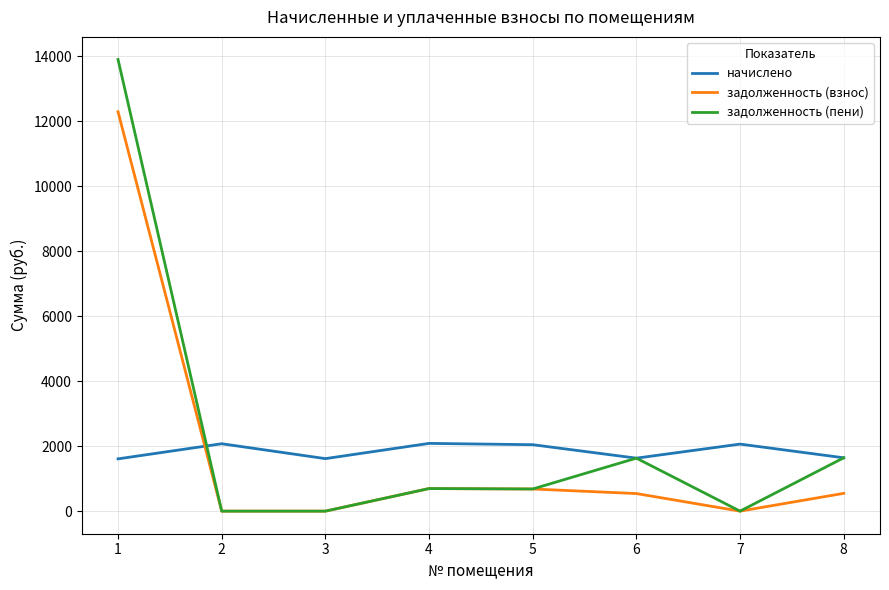

Rank the series at 1 from highest to lowest value.

задолженность (пени), задолженность (взнос), начислено